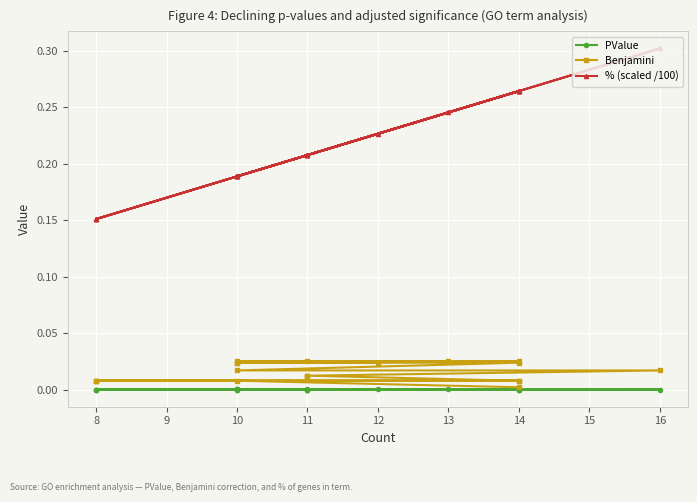

True or false: PValue and Benjamini cross at least once.

False